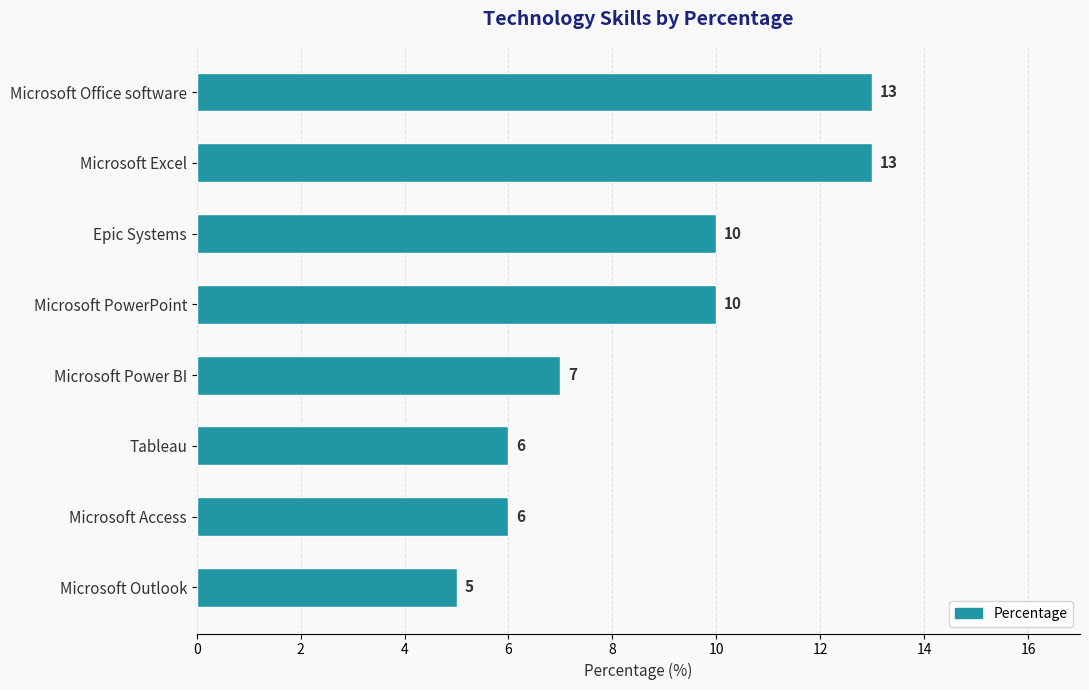

What is the smallest value displayed?

5